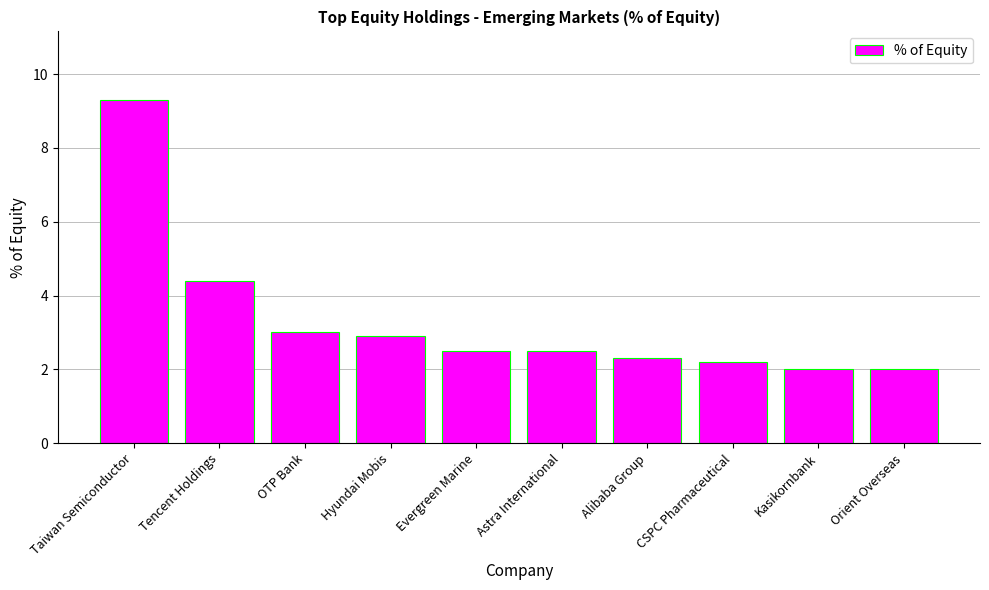

Which label corresponds to the largest value in the chart?

Taiwan Semiconductor